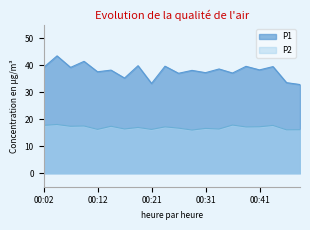

At which category does P1 reach its first local peak?

00:04